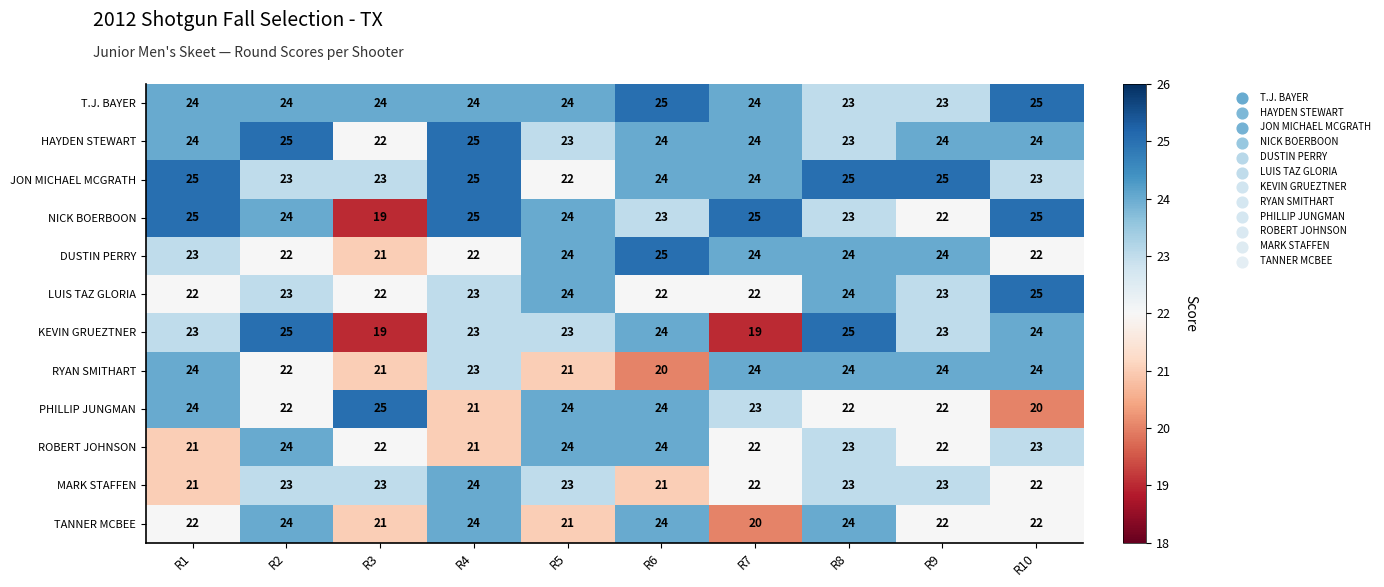

At which category is the sum across all series the highest?

R8